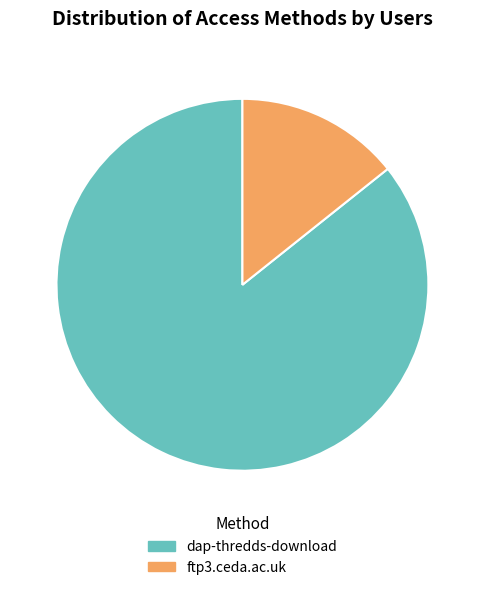

Which has a higher value, dap-thredds-download or ftp3.ceda.ac.uk?

dap-thredds-download